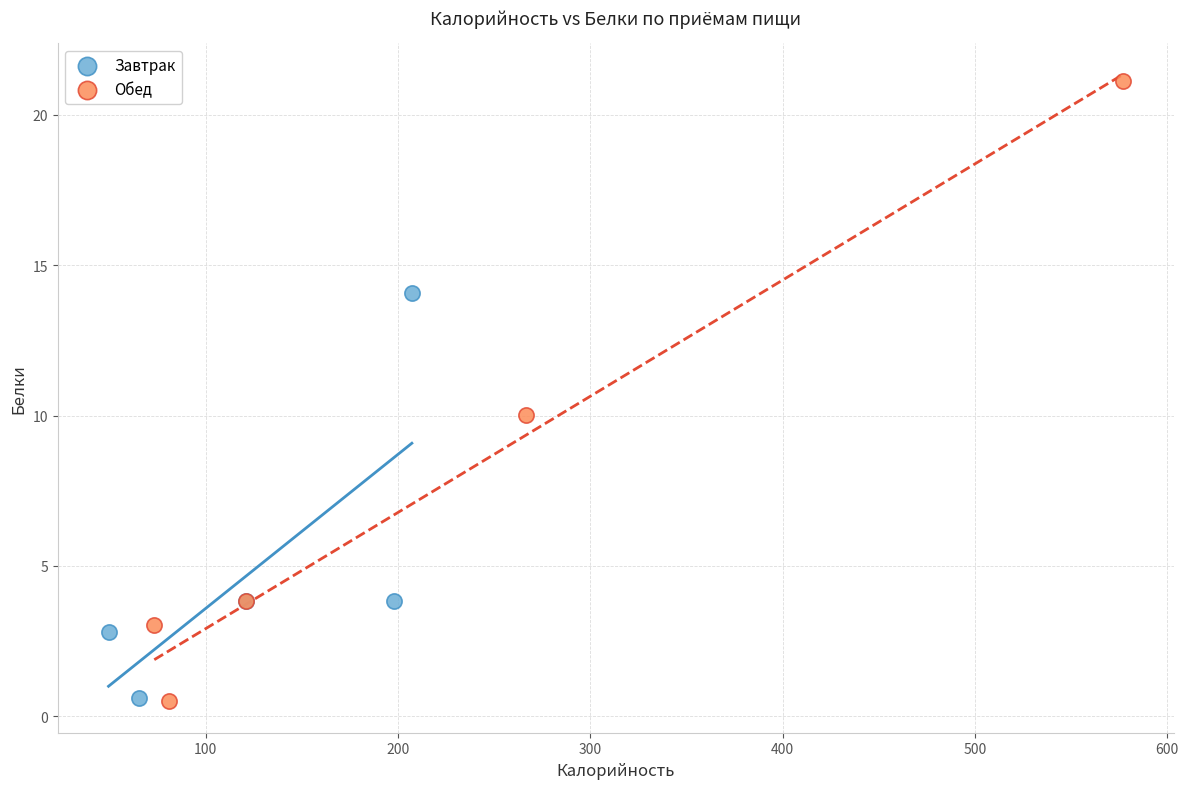

Which series has the largest Y range (max minus min)?

Обед